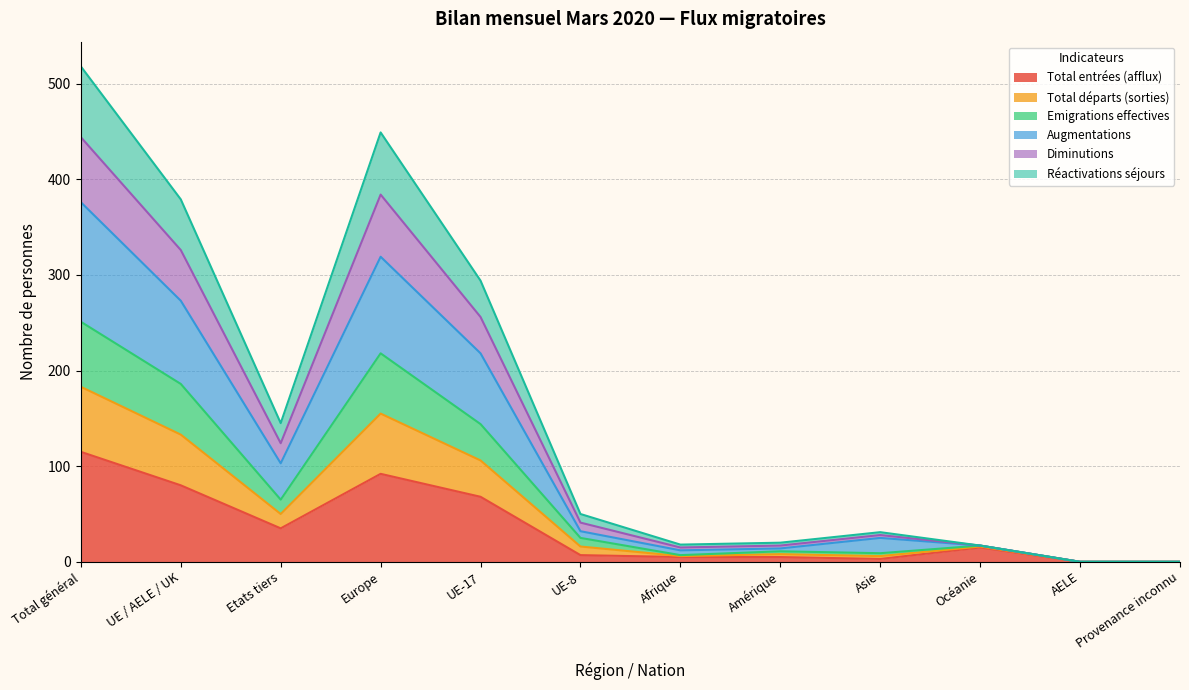

What are all the series names shown in the legend?

Total entrées (afflux), Total départs (sorties), Emigrations effectives, Augmentations, Diminutions, Réactivations séjours